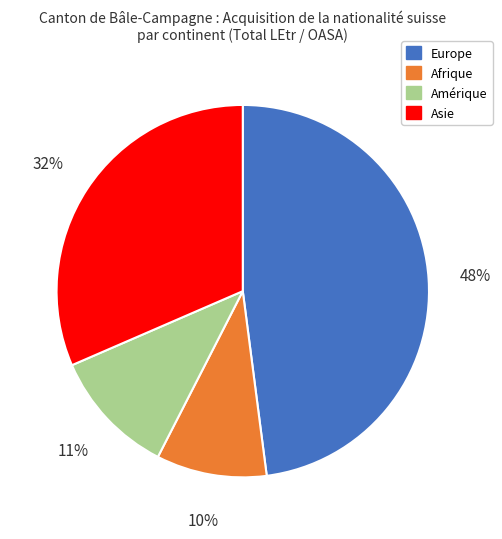

To the nearest percent, what is the difference between the largest and smallest slice percentages?

38%